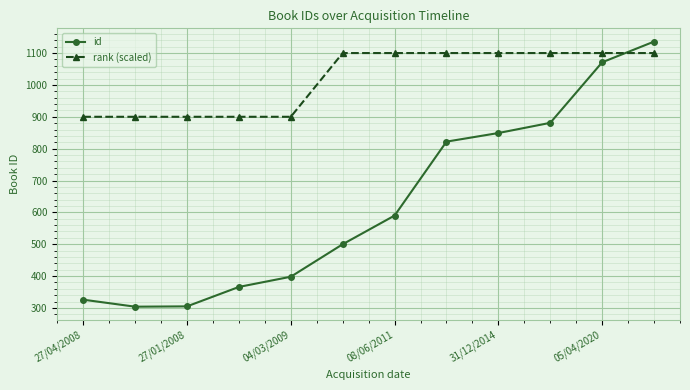

What are all the series names shown in the legend?

id, rank (scaled)